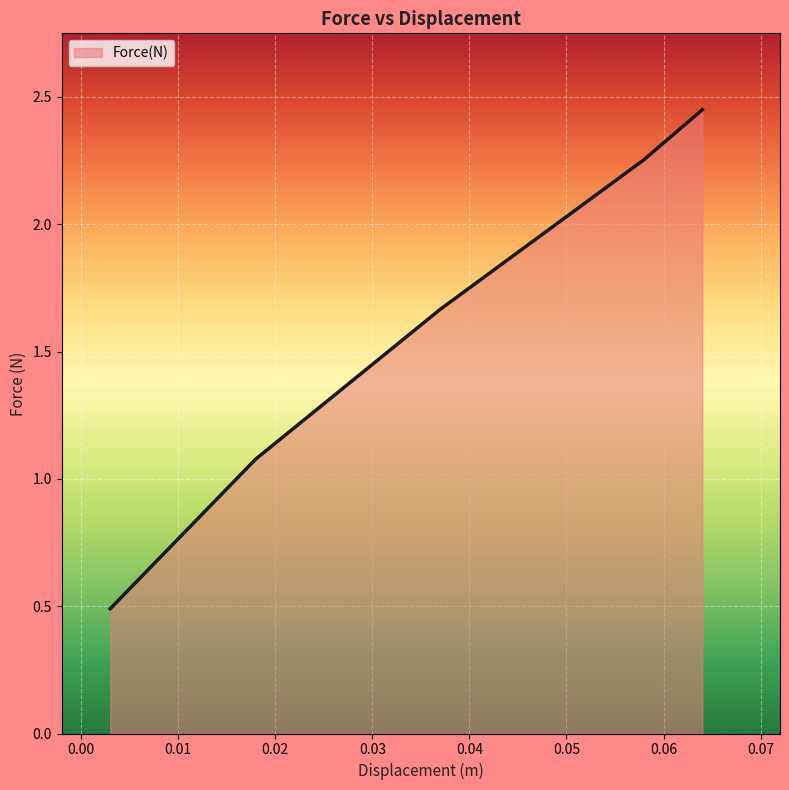

What is the smallest value displayed?

0.5